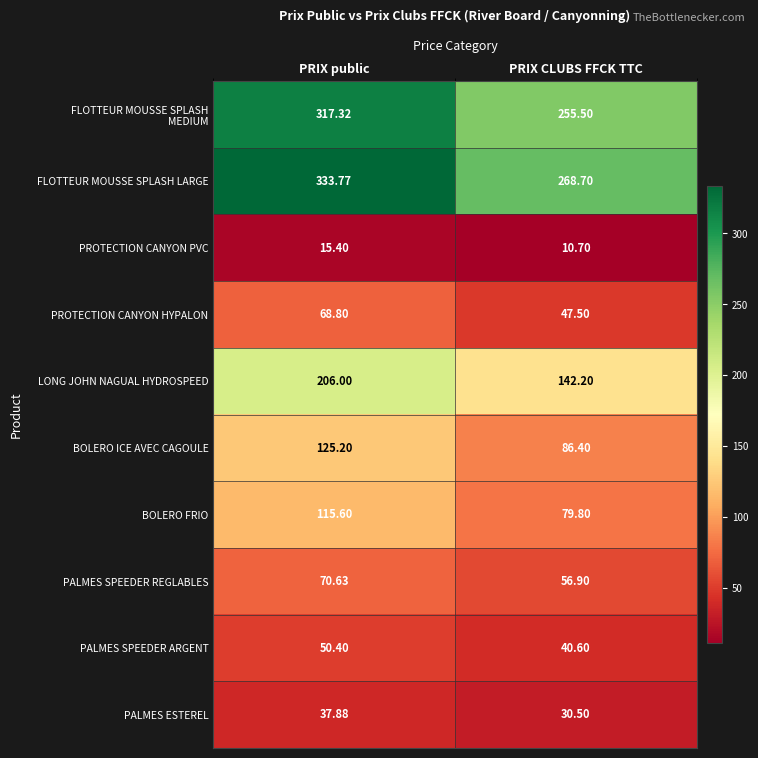

Which series has the largest total across all categories?

FLOTTEUR MOUSSE SPLASH LARGE